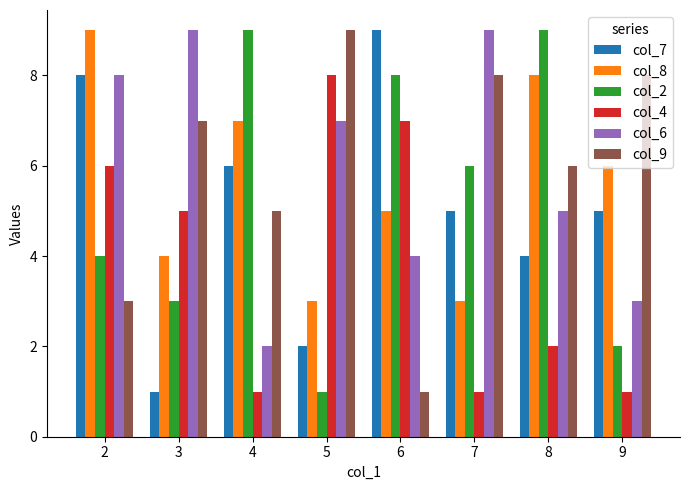

Where does the col_7 series first go above 5?

2